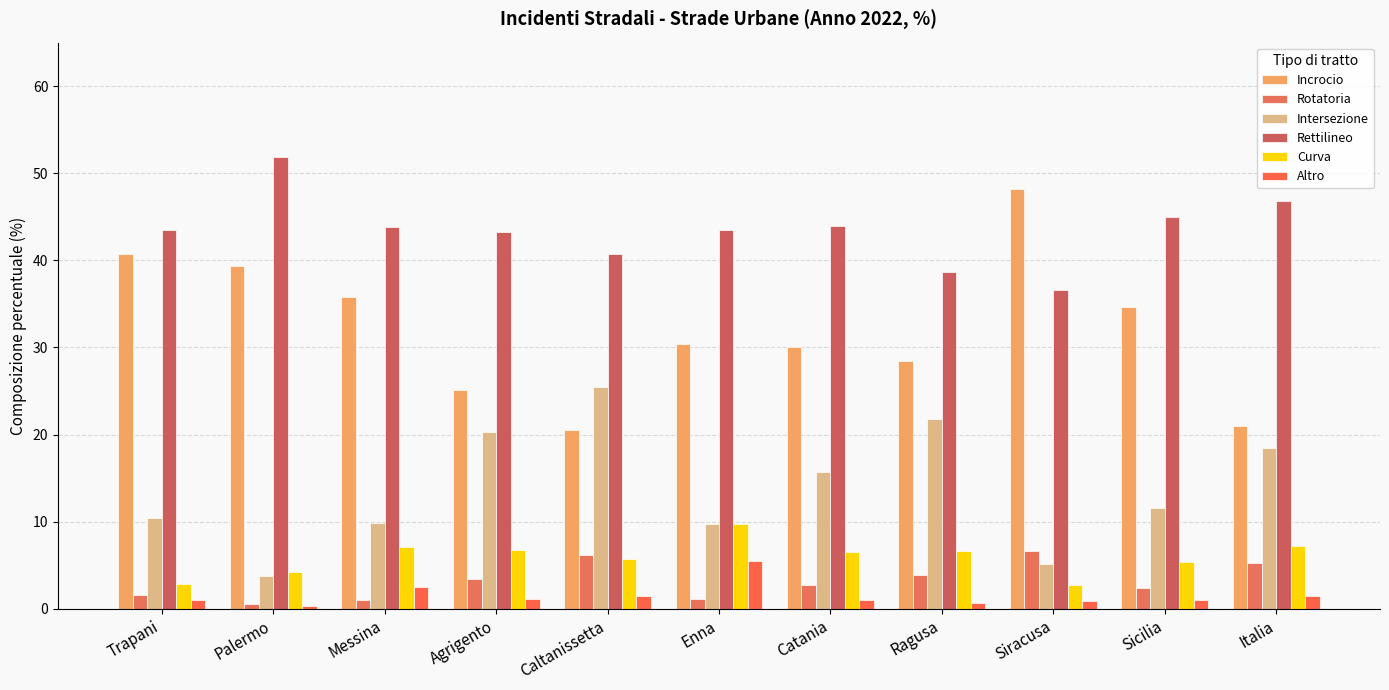

Does the chart contain stacked bars?

No